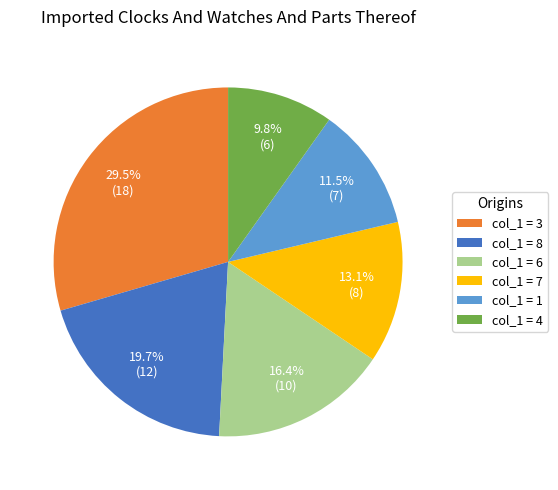

Does any single category account for the majority?

No